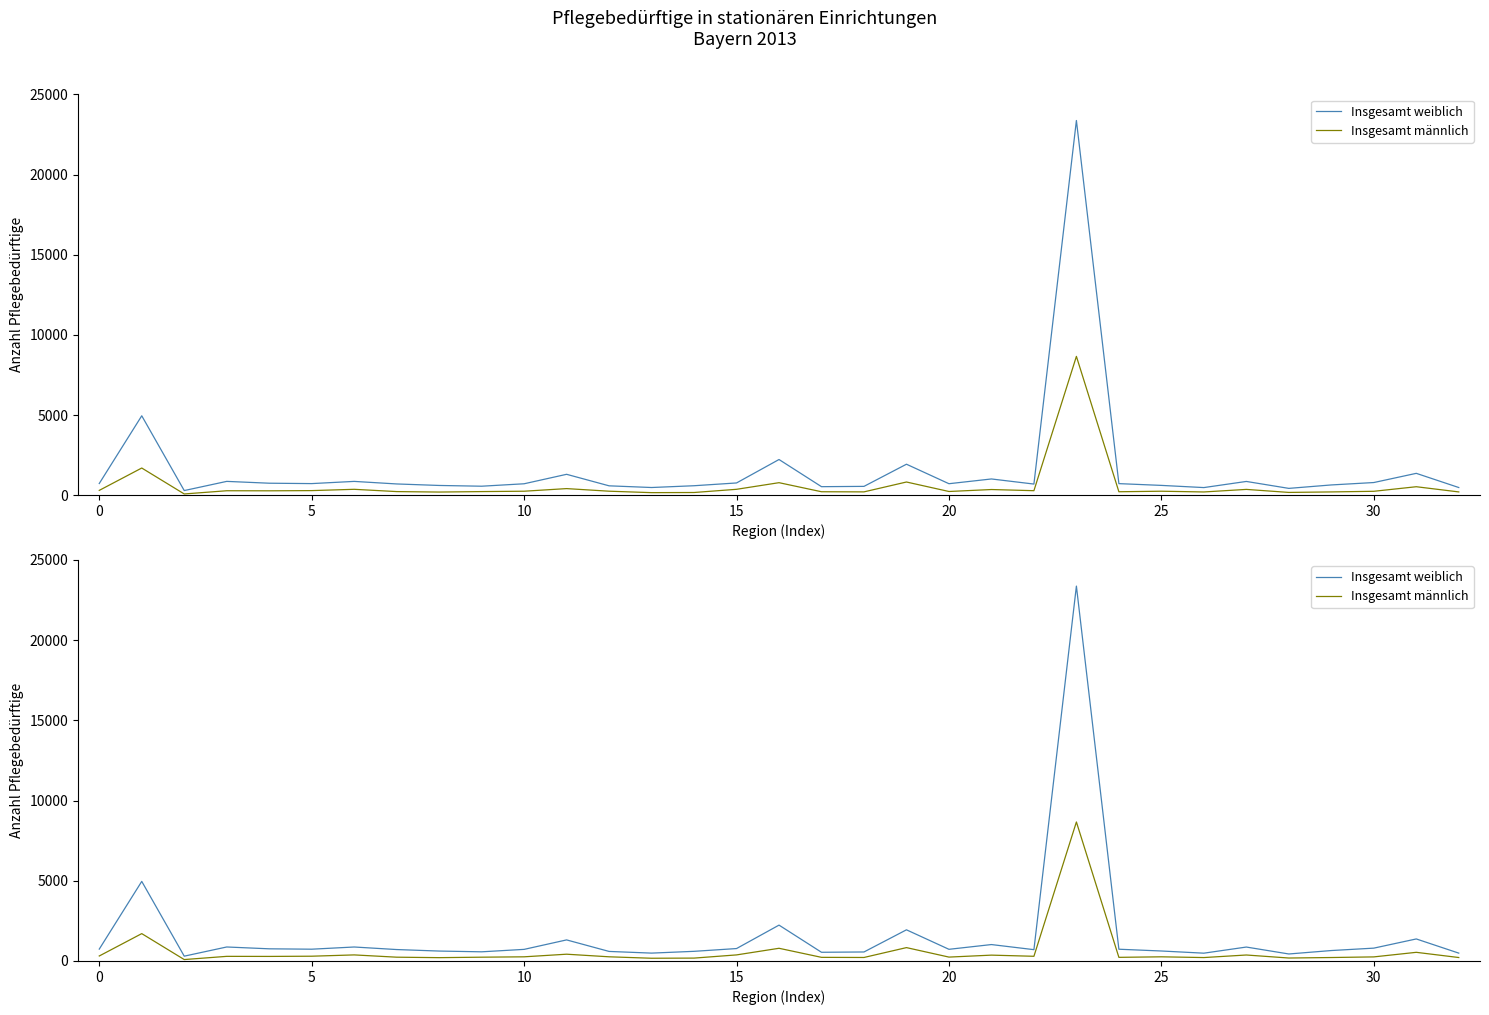

Read the Insgesamt männlich value at 13, to the nearest 10.

170